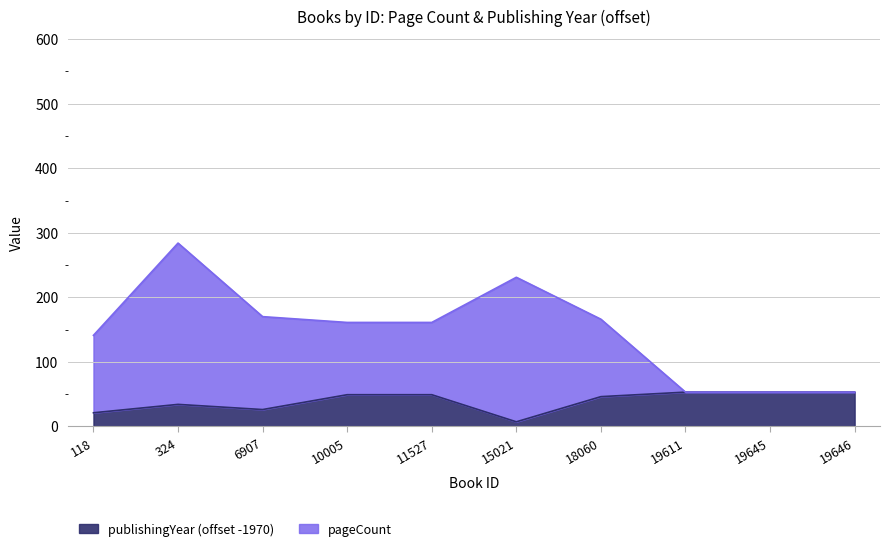

At which category does pageCount reach its first local peak?

324